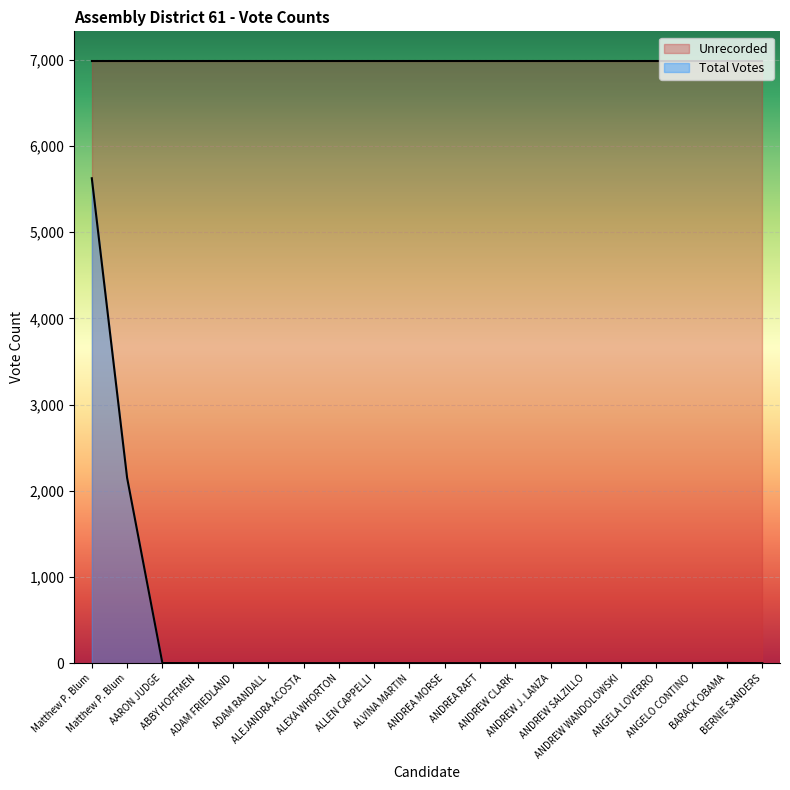

Which has a higher value, ALEXA WHORTON or ANGELA LOVERRO?

ALEXA WHORTON